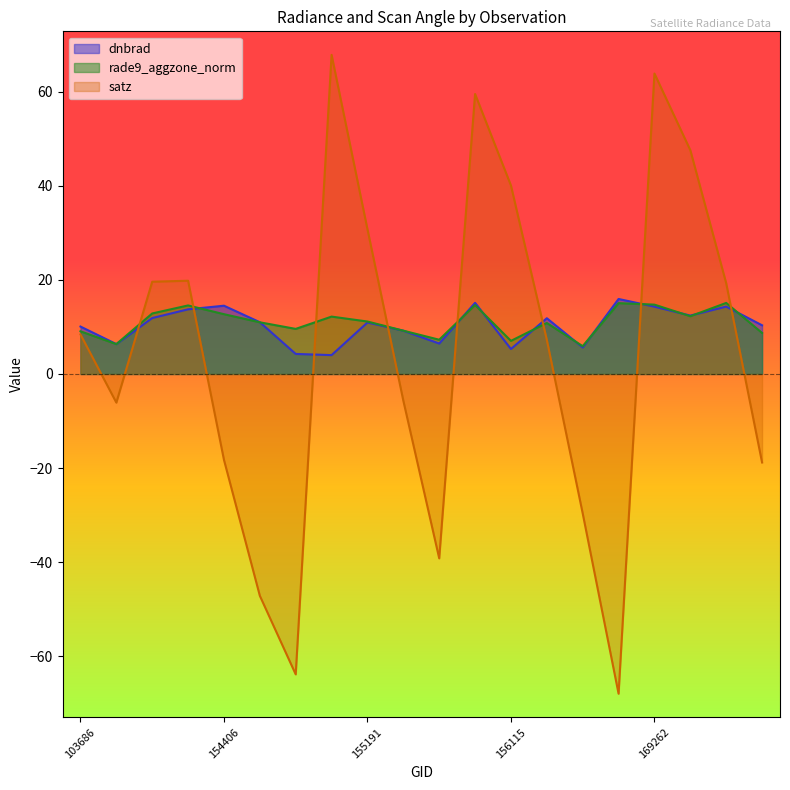

What is the difference between the satz values at 154406 and 154819?

86.1